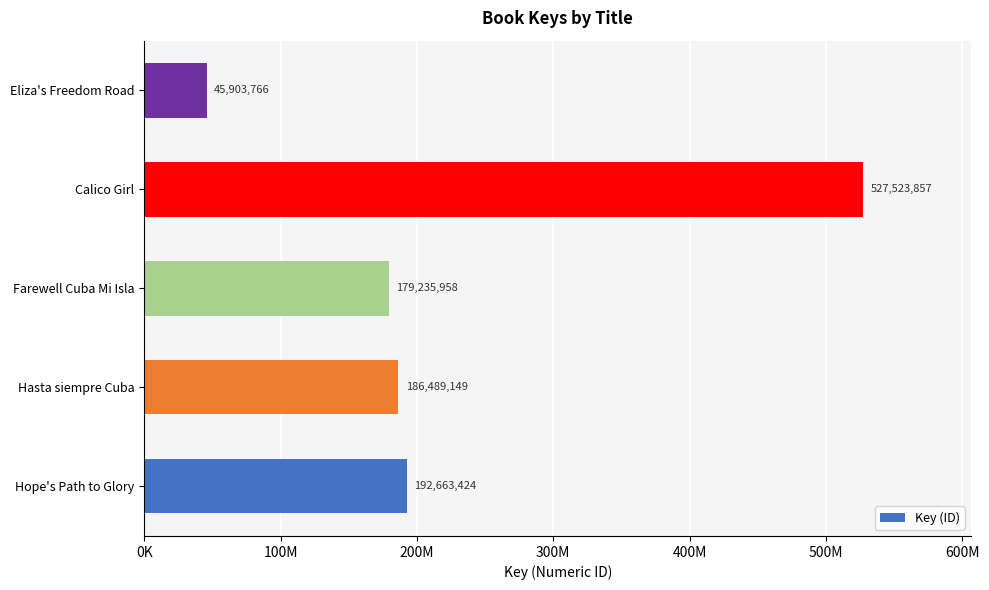

Does the chart contain any negative values?

No